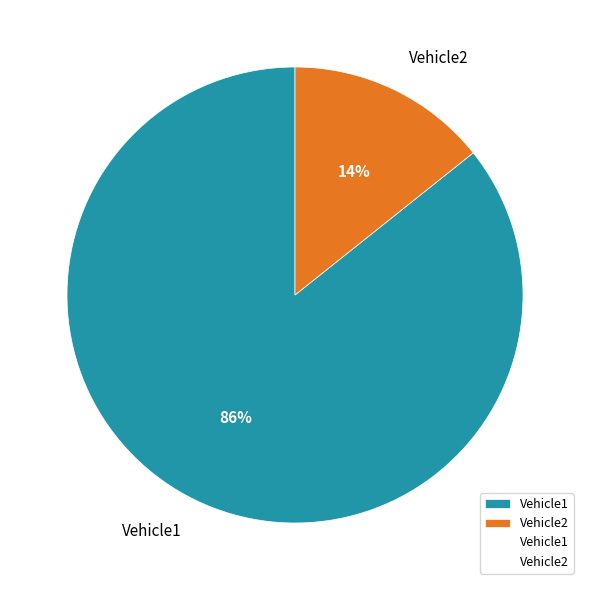

To the nearest percent, what is the combined percentage of Vehicle1 and Vehicle2?

100%